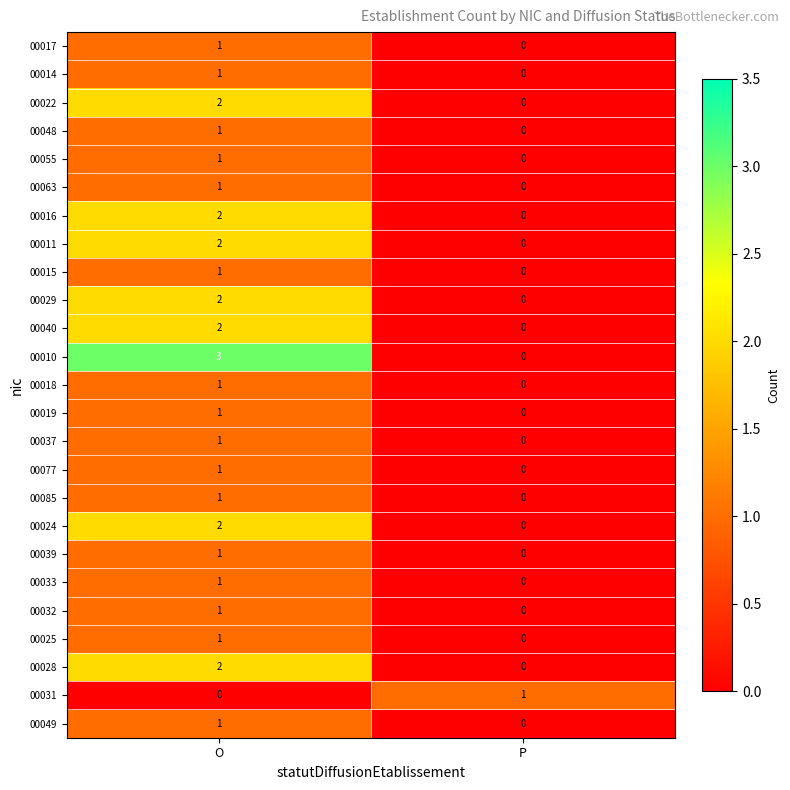

Where is 00037 nearest to the value 0?

P